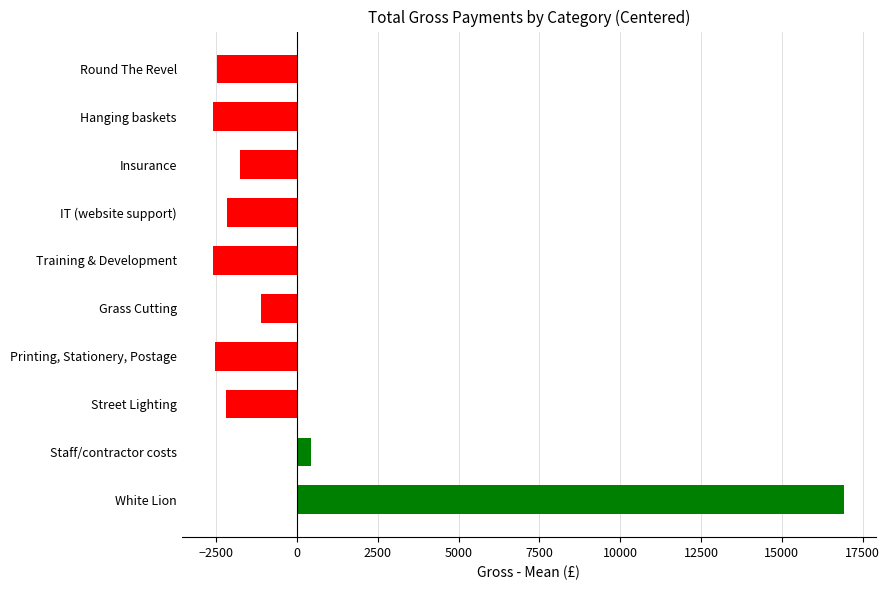

What is the maximum value shown in the chart?

16930.8